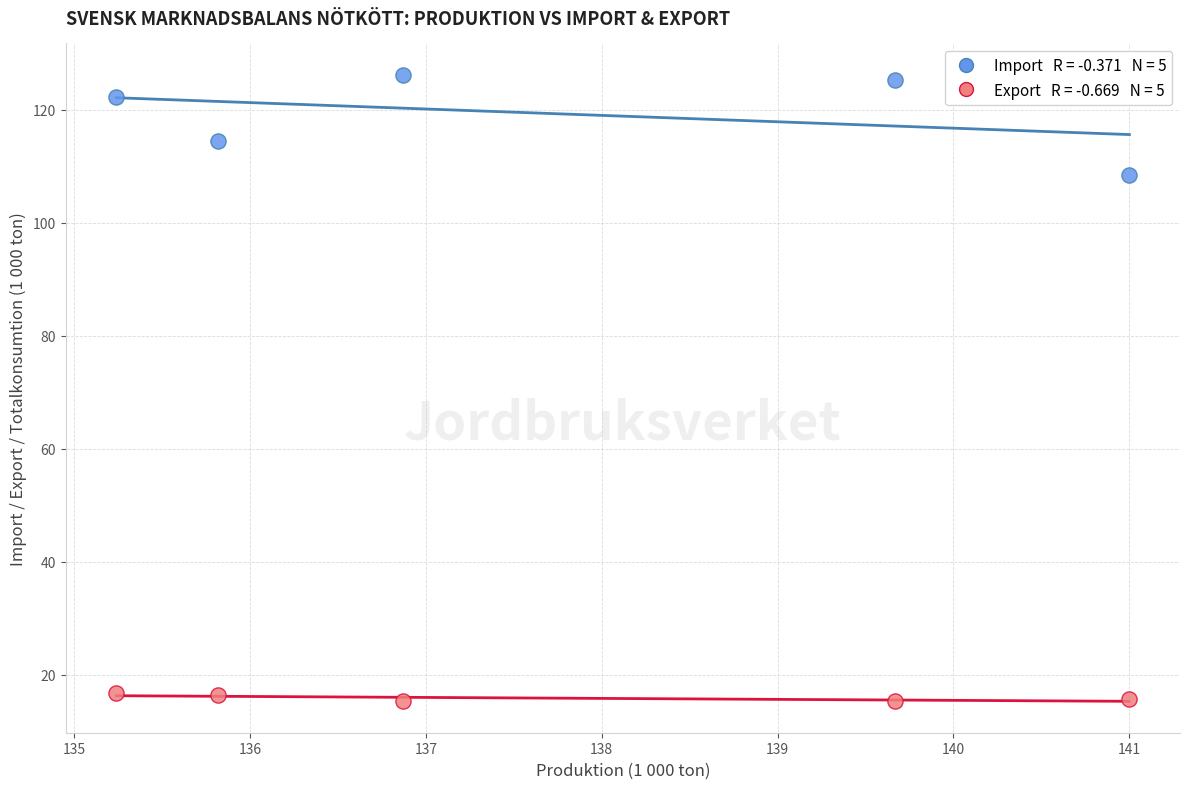

Across all data points, what is the range of X values (max minus min)?

5.8